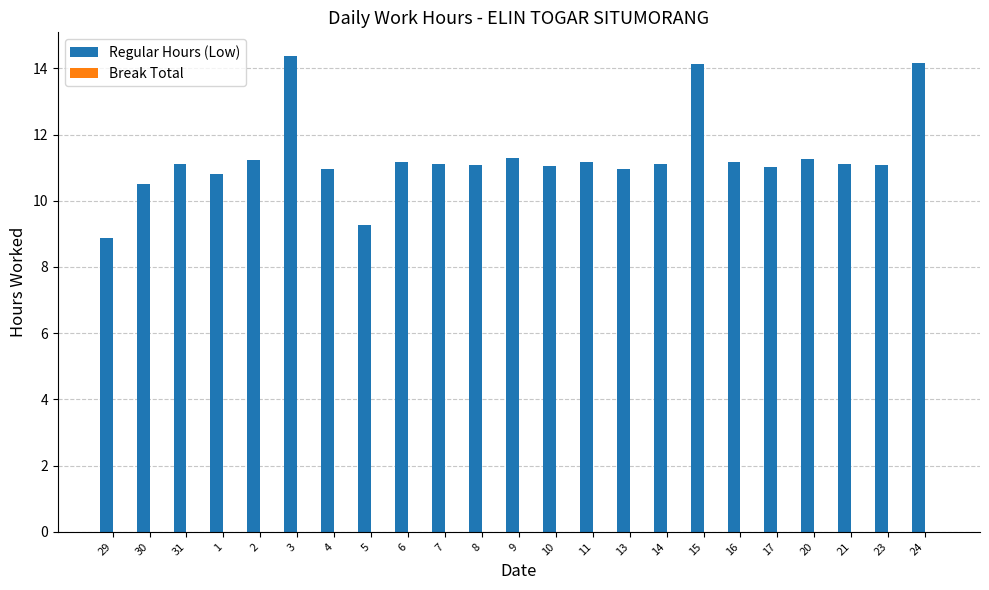

At which category does the chart reach its minimum across all series?

29